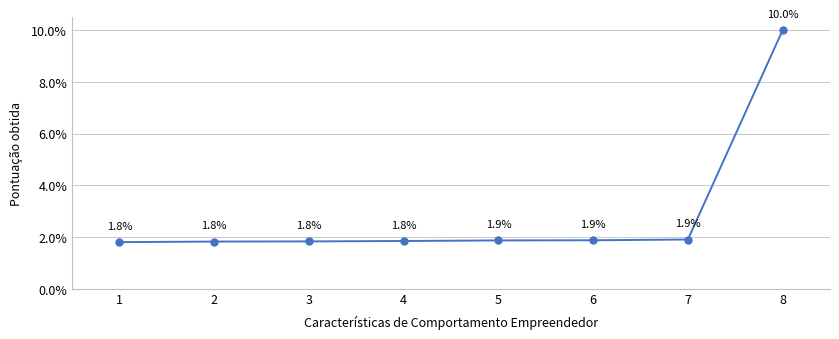

True or false: there are more than 2 points higher than both neighbors.

False